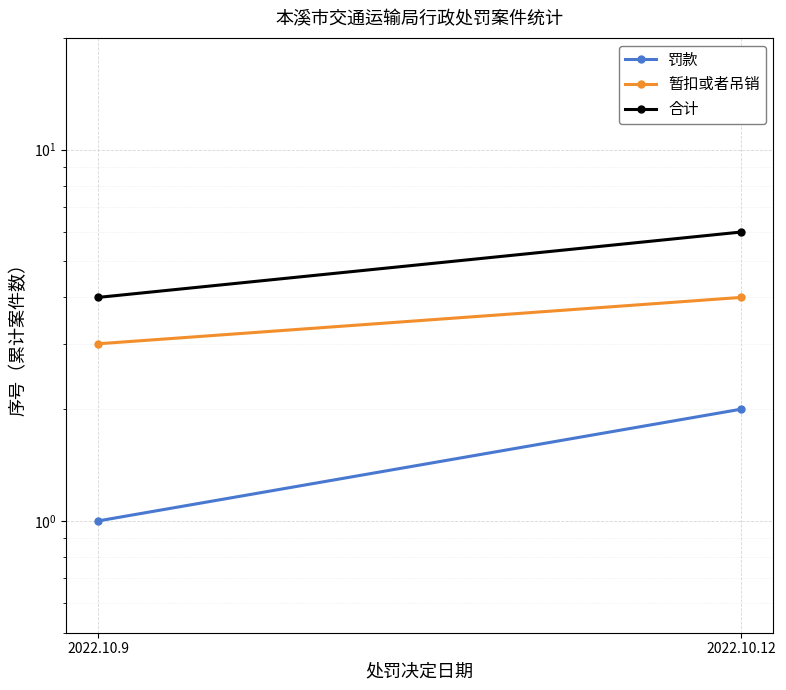

At which category is the sum across all series the highest?

2022.10.12